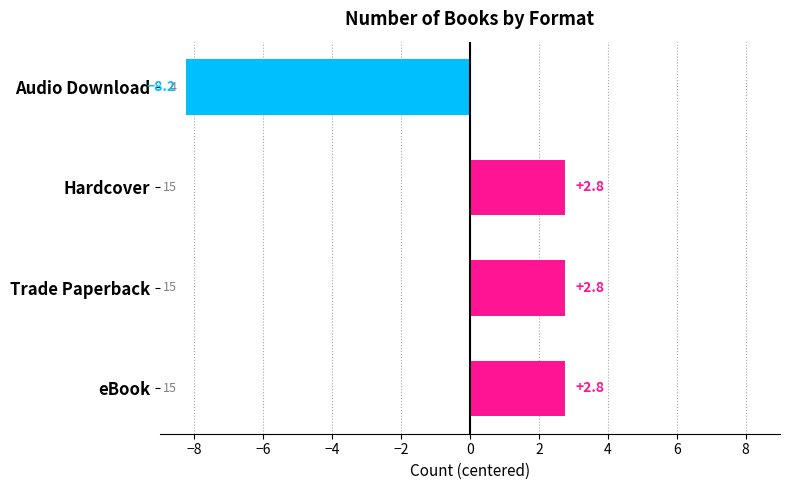

What is the smallest value displayed?

-8.2